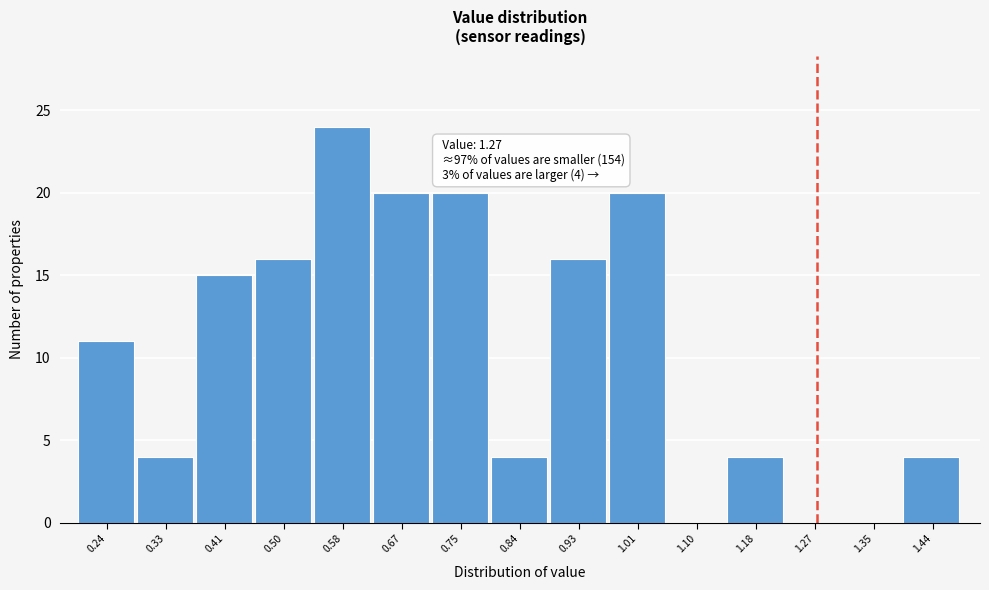

Which range on the x-axis has the tallest bar?

0.54 to 0.63